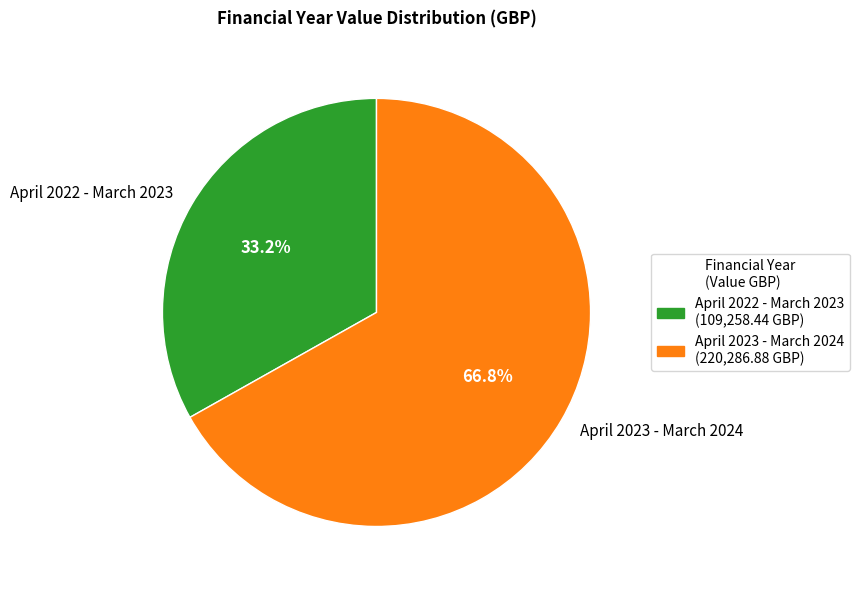

How many slices are in this pie chart?

2